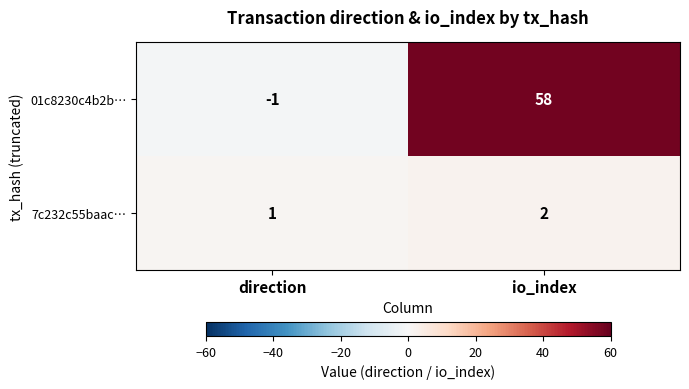

Which series changed the most between direction and io_index?

01c8230c4b2b…